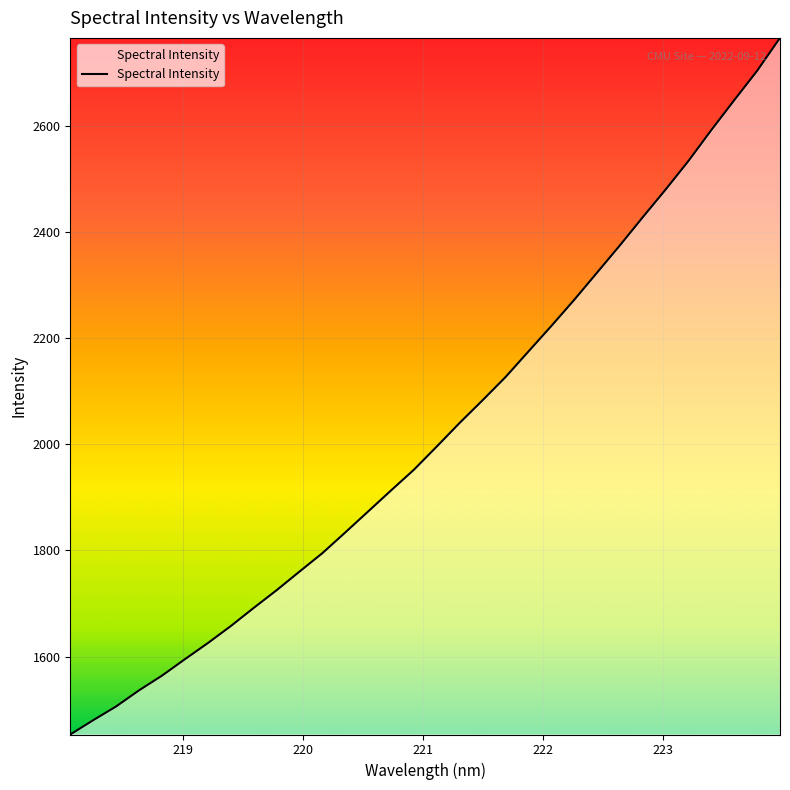

What is the smallest value displayed?

1453.0